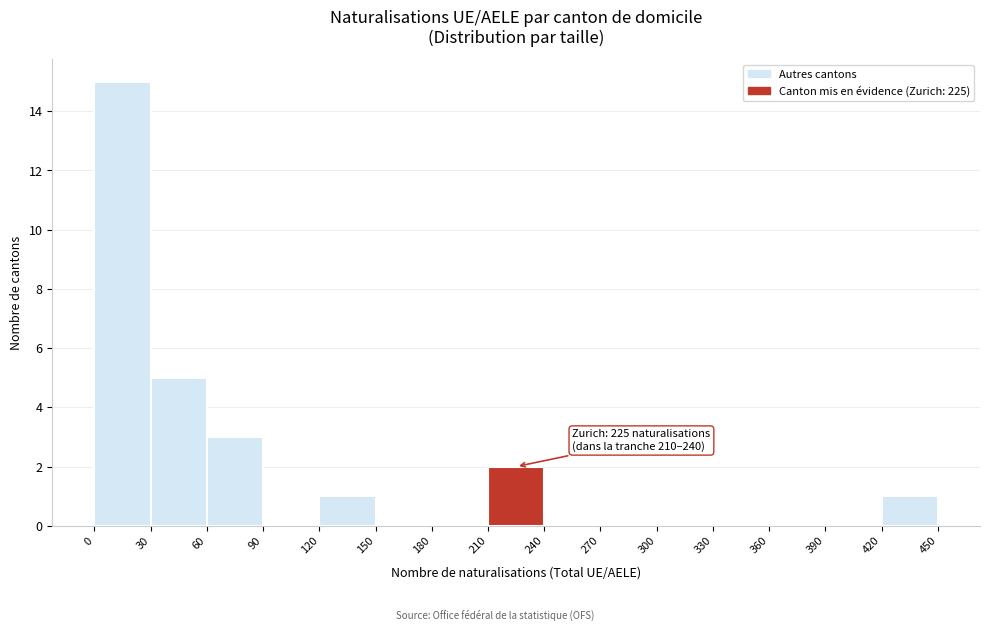

Over which range of the x-axis is the bar tallest?

0 to 30